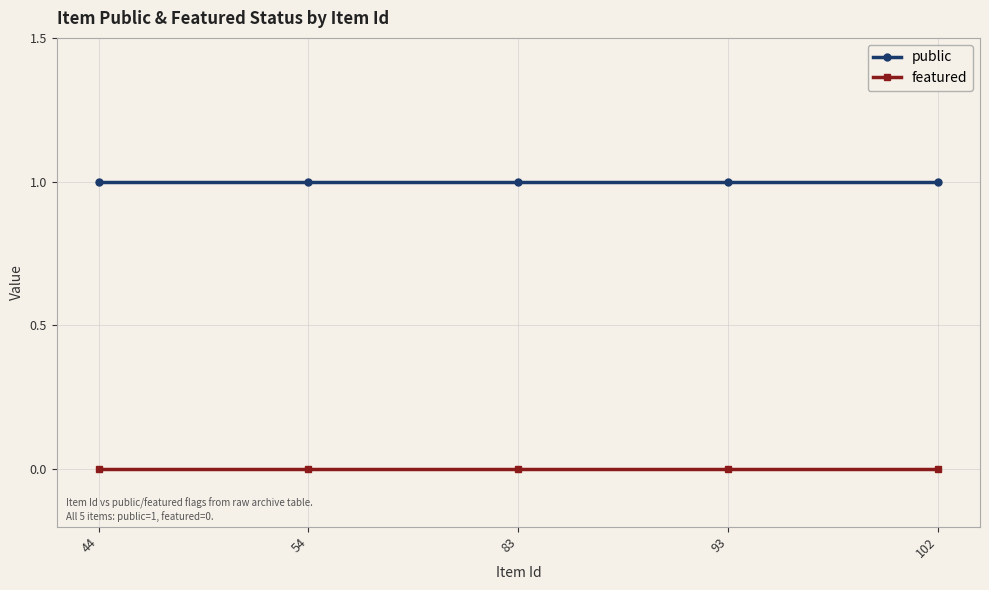

How many categories are shown in the chart?

5